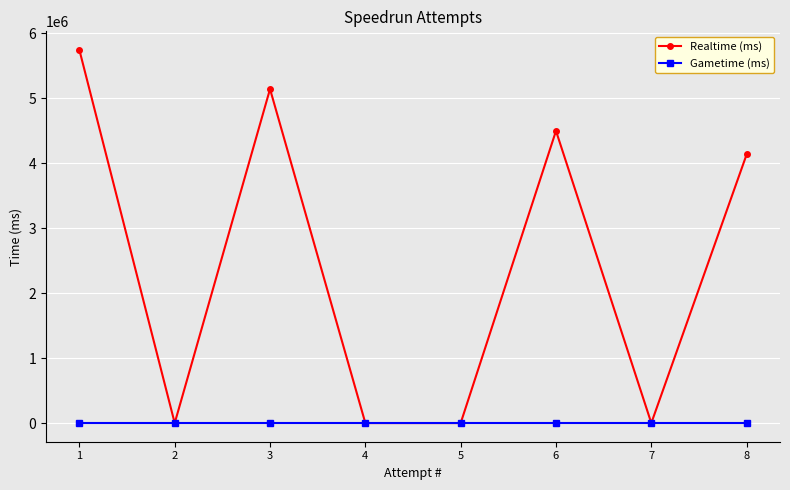

True or false: Realtime (ms) and Gametime (ms) cross at least once.

False